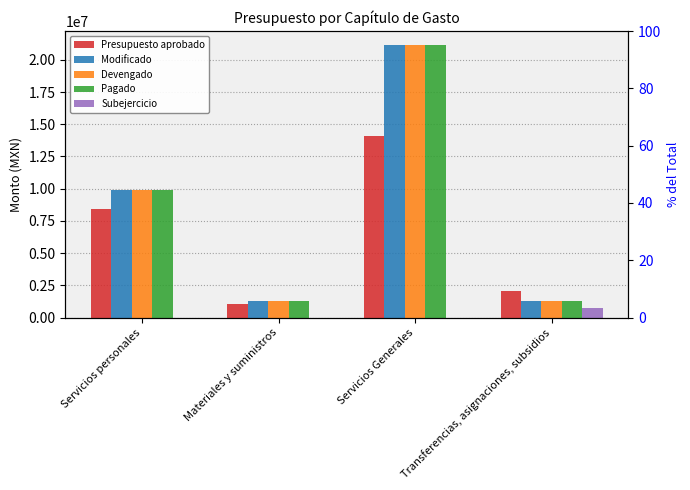

Which series has the largest range (max minus min)?

Modificado